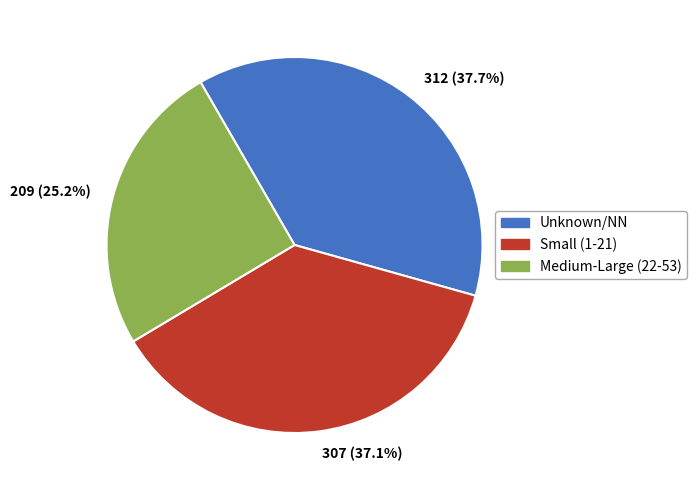

Is there any slice that represents more than half of the pie?

No